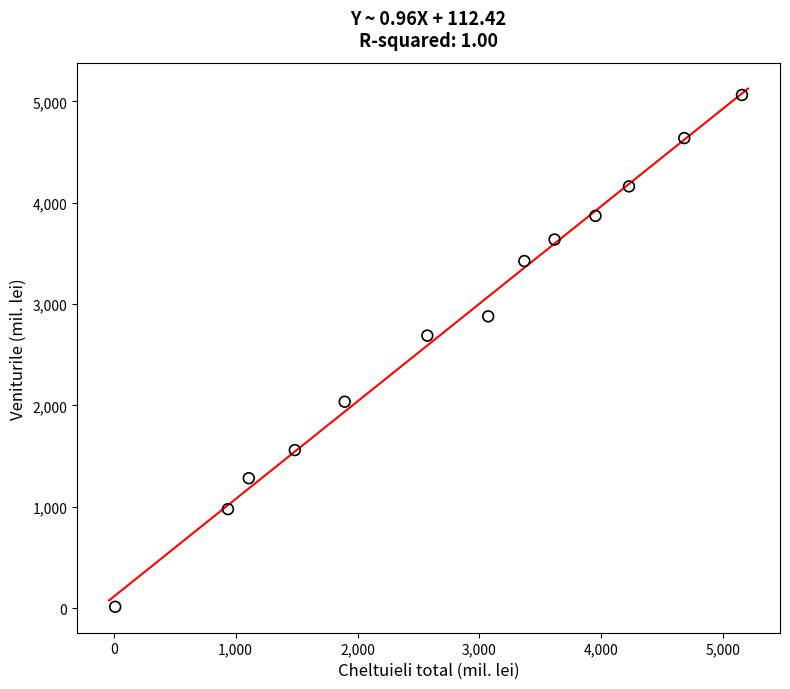

What is the range of X values (max minus min)?

5140.2